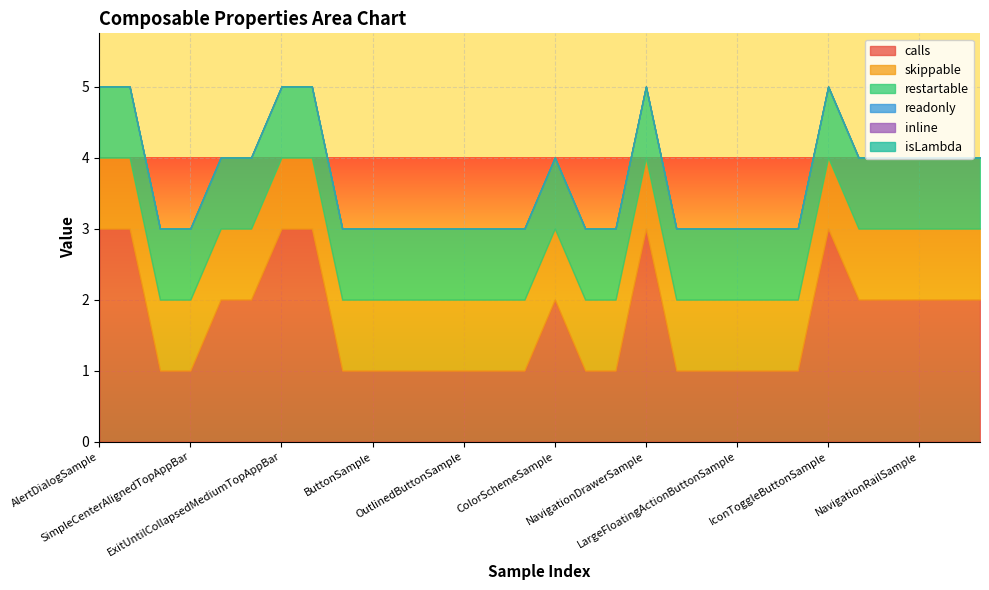

What is the greatest value displayed?

3